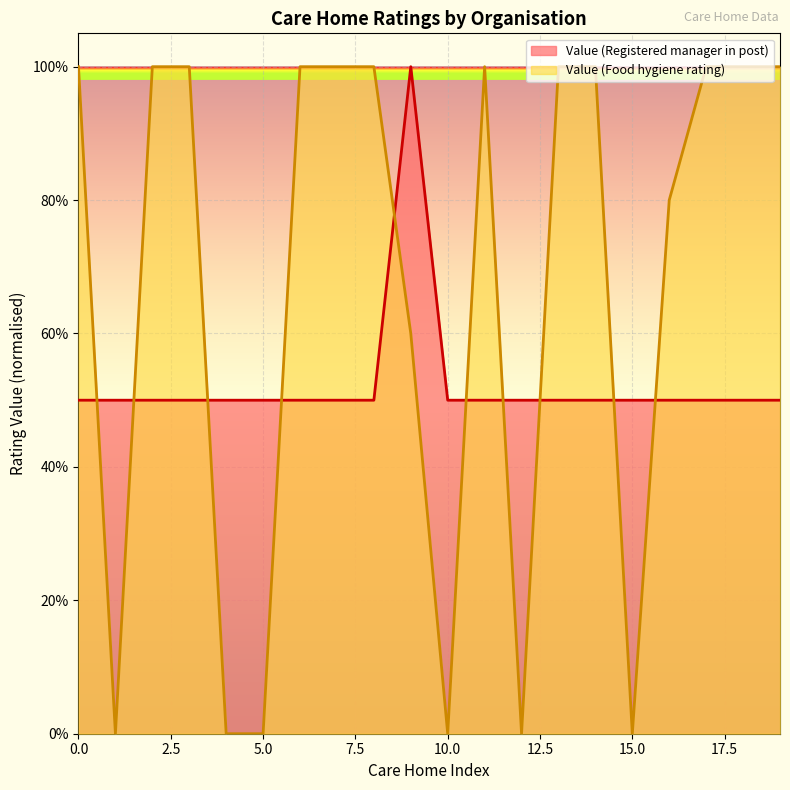

What is the sum of all Value (Food hygiene rating) values?

13.4